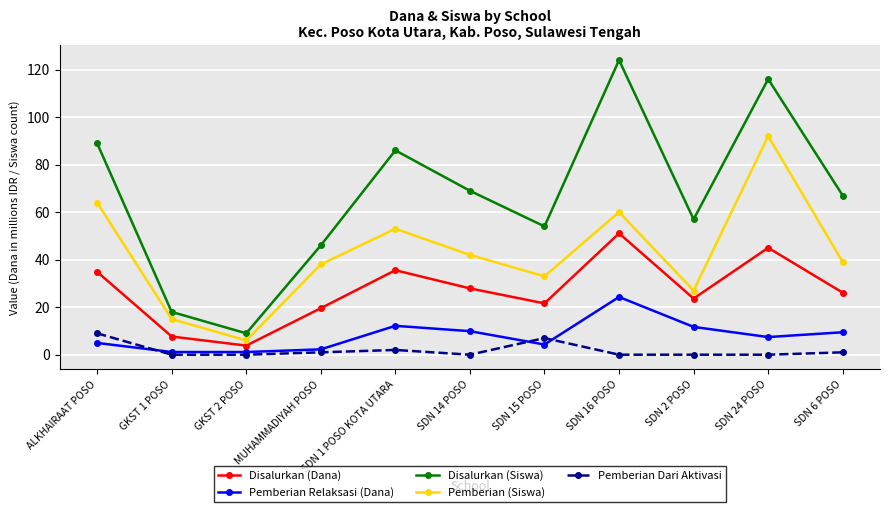

In Disalurkan (Dana), how many points are higher than both neighbors (excluding endpoints)?

3